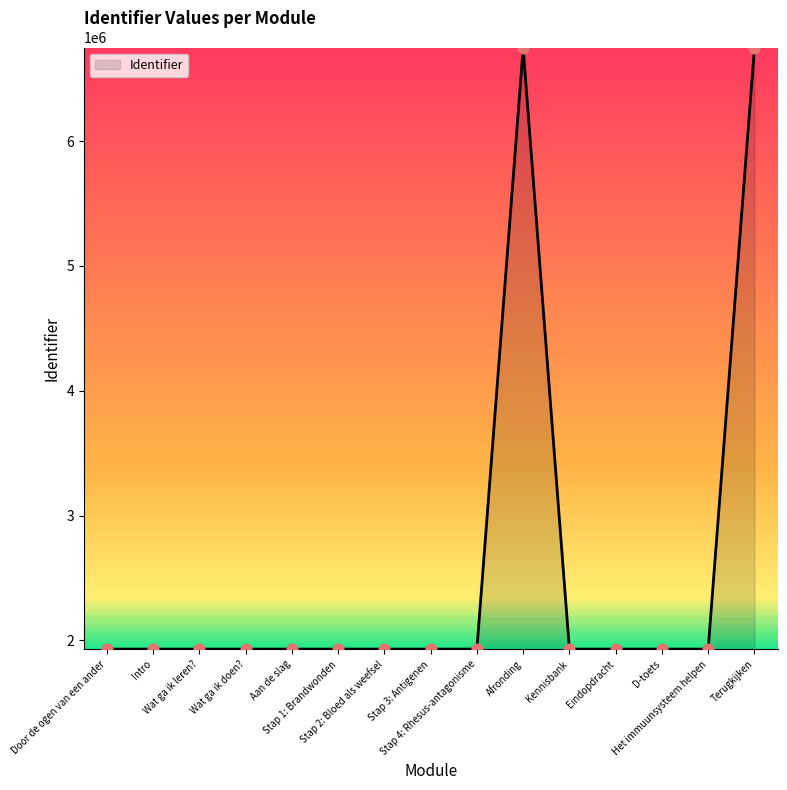

What is the minimum value shown in the chart?

1929884